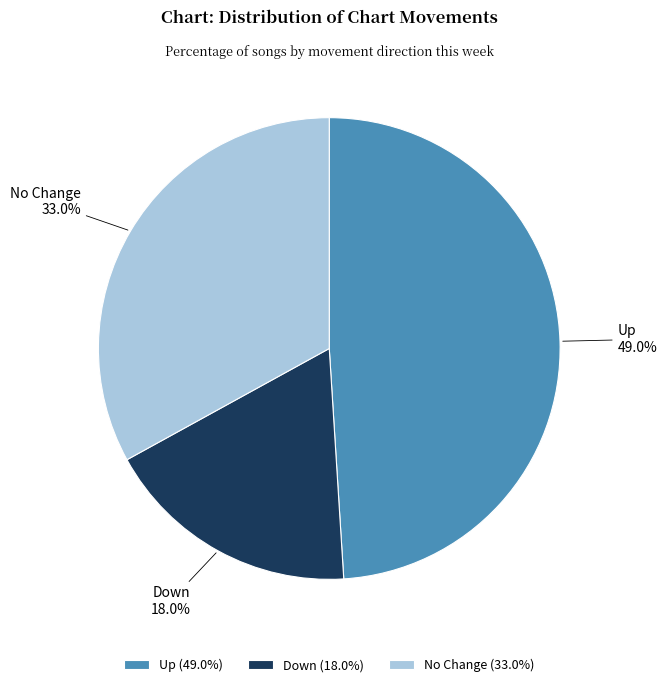

To the nearest percent, what is the difference between the largest and smallest slice percentages?

31%